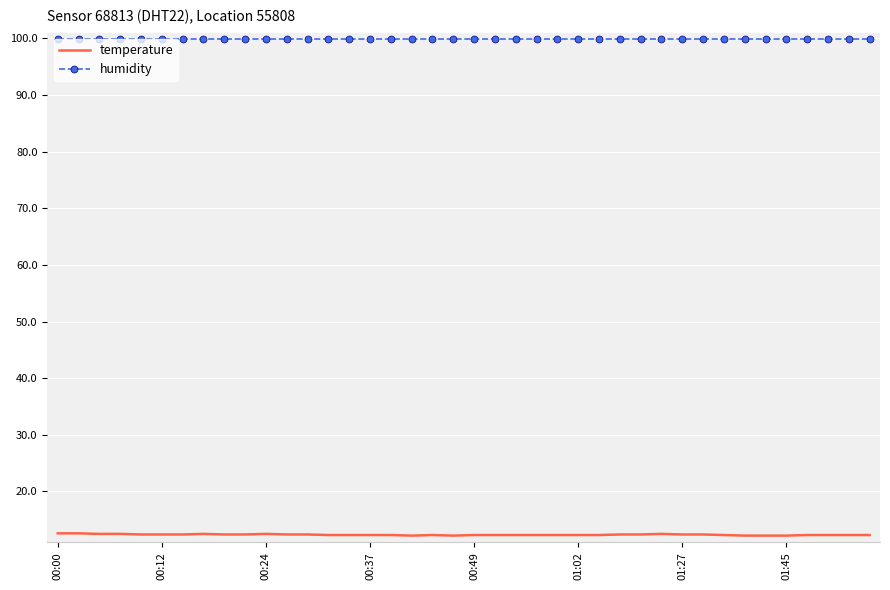

Rank the series by their maximum value, from highest to lowest.

humidity, temperature